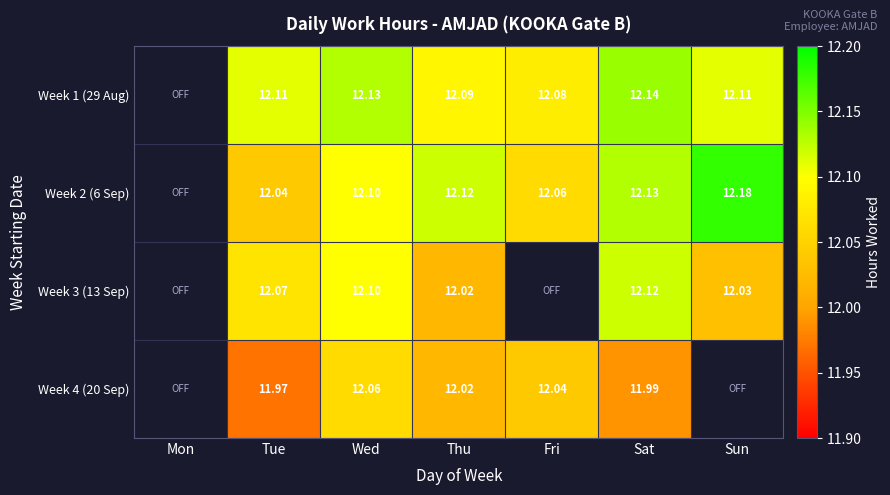

Is the value of Week 1 (29 Aug) at Fri greater than the value of Week 4 (20 Sep) at Tue?

Yes